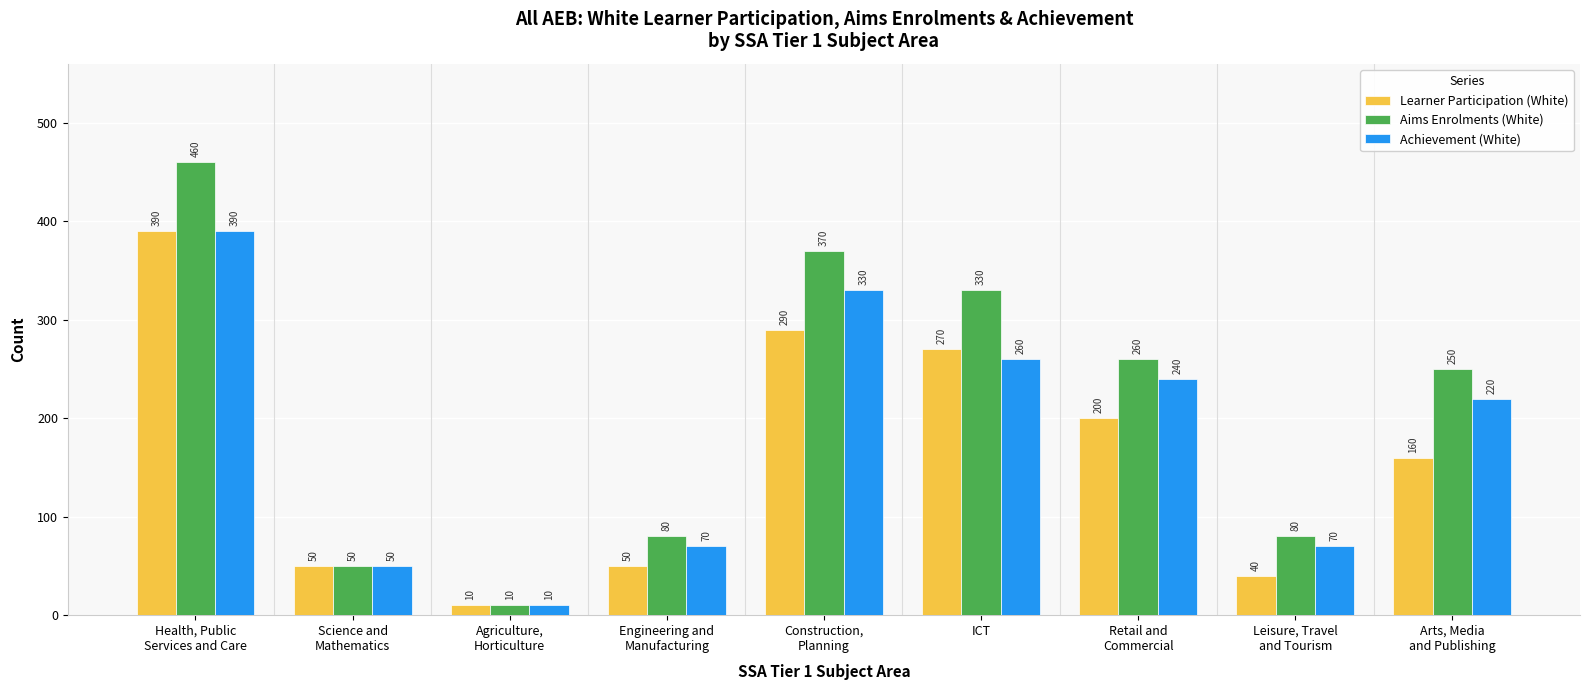

How many bars are there in total?

27